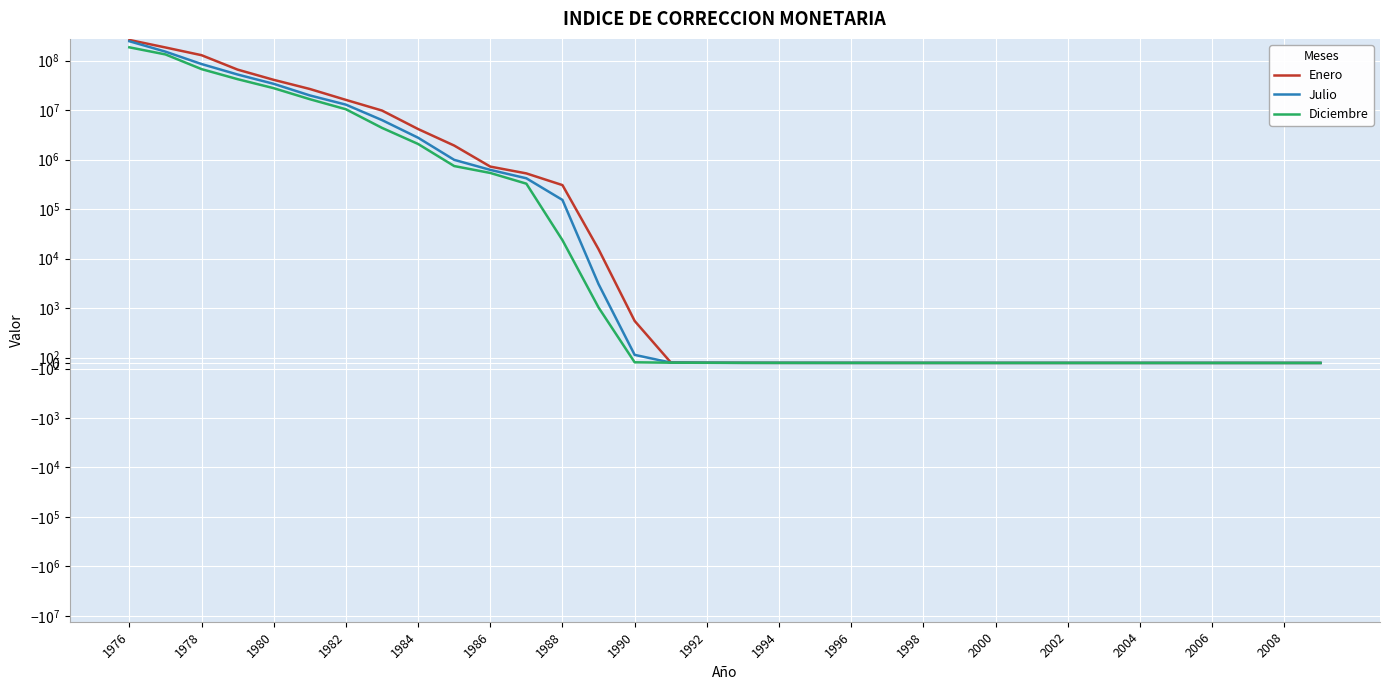

Which has a higher value, 1998 or 1992?

1992